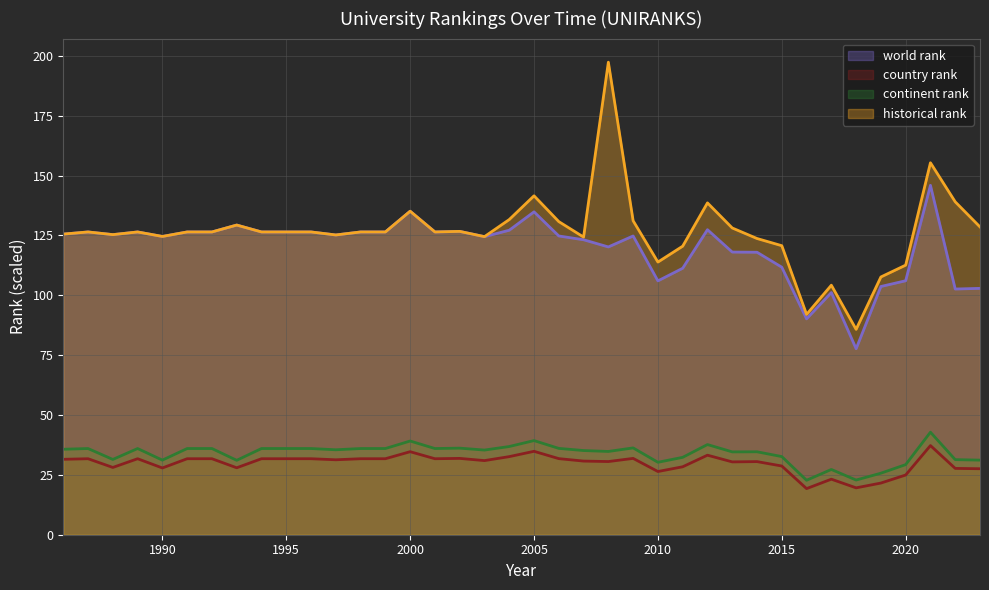

What is the total value across all series at 1986?

318.3